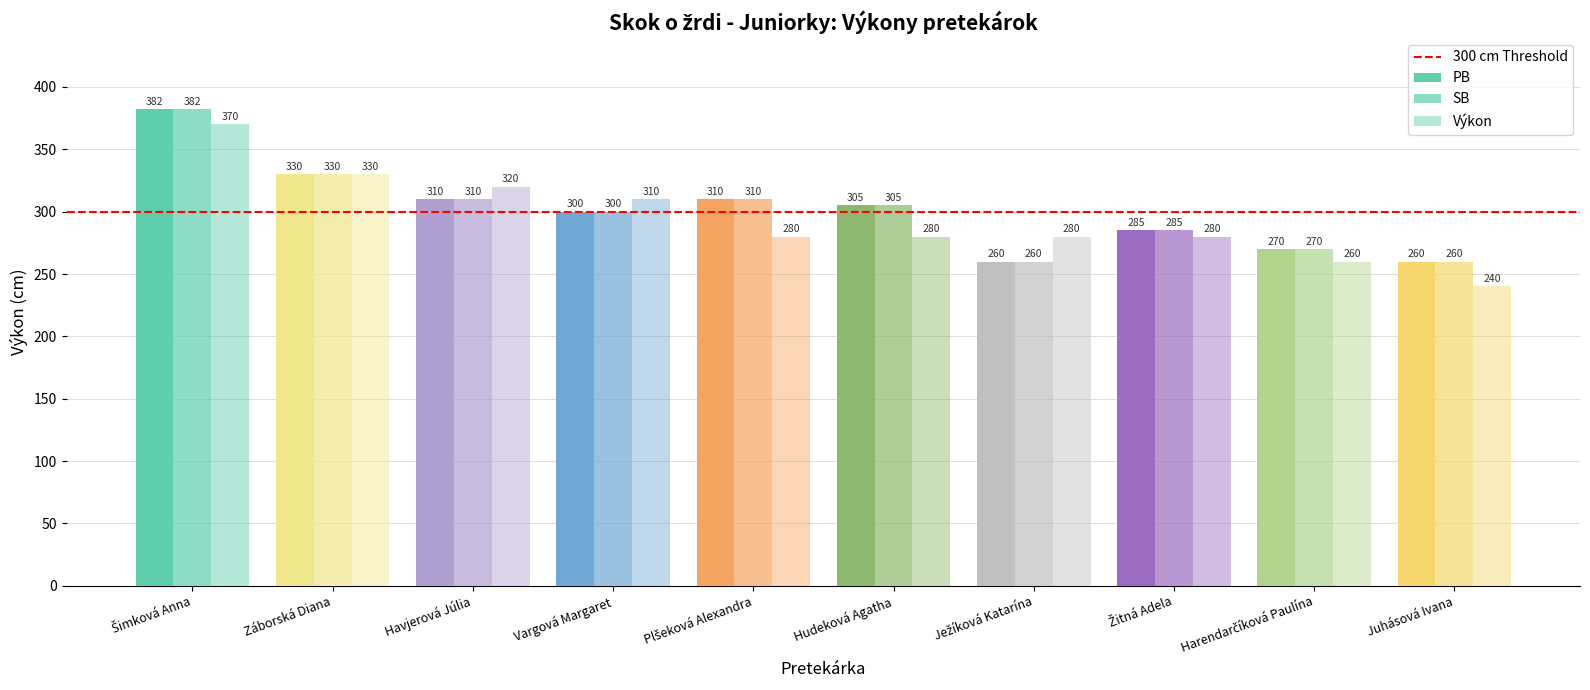

What is the maximum value for PB?

382